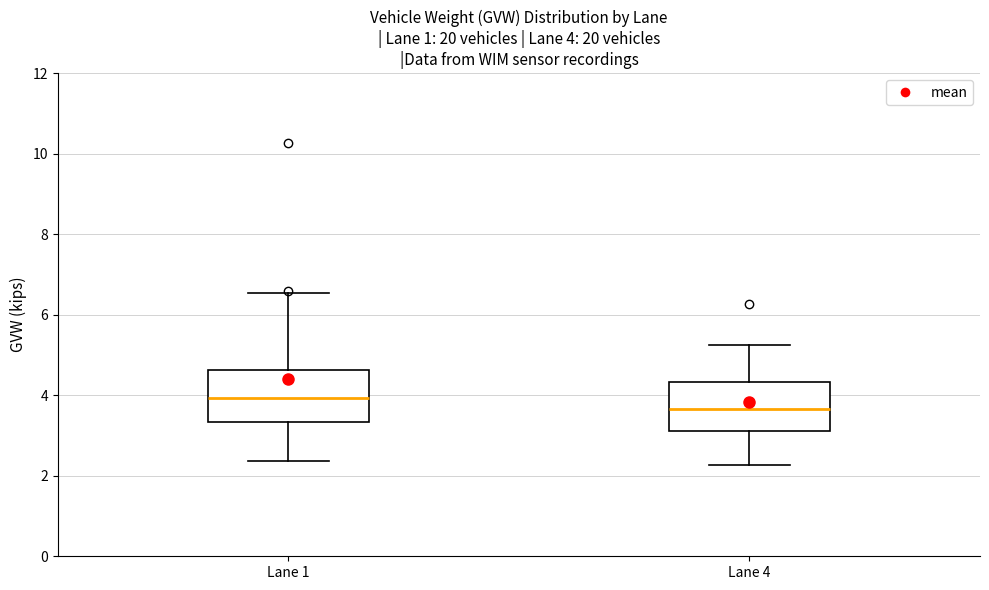

Which box's median line is the lowest?

Lane 4